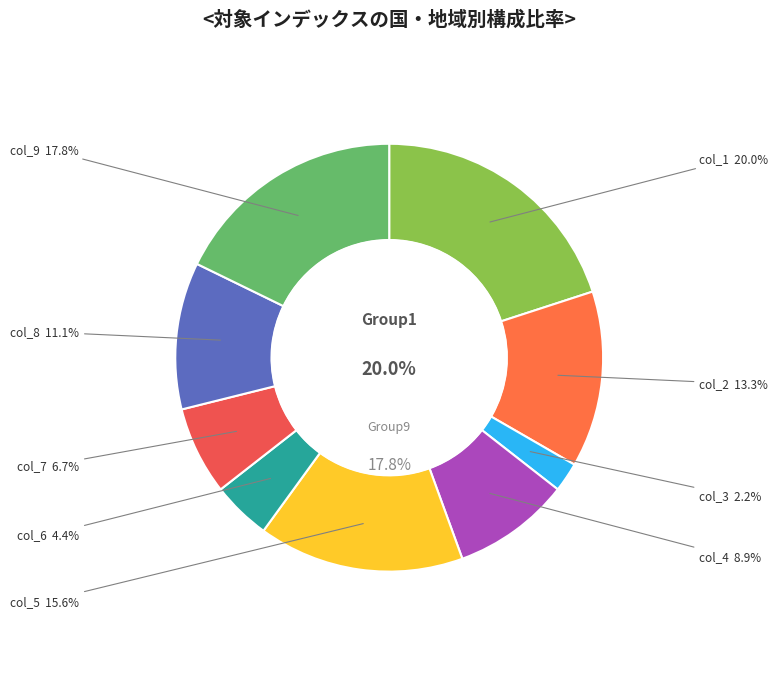

Which slice is the smallest?

3